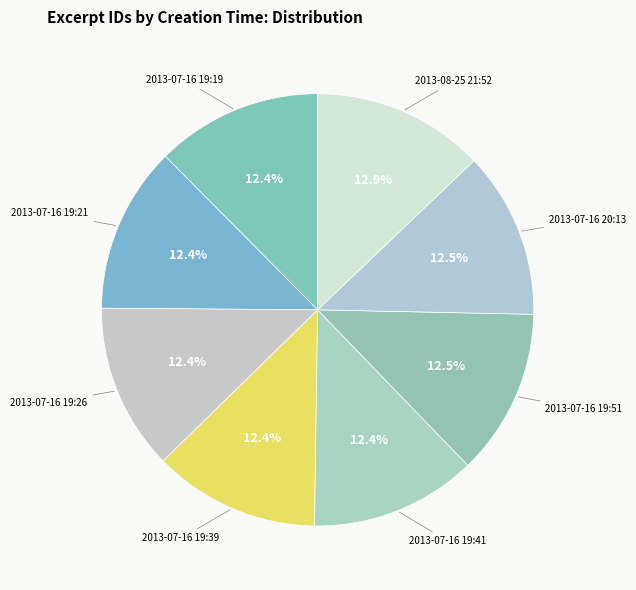

To the nearest percent, what is the average slice percentage?

12%